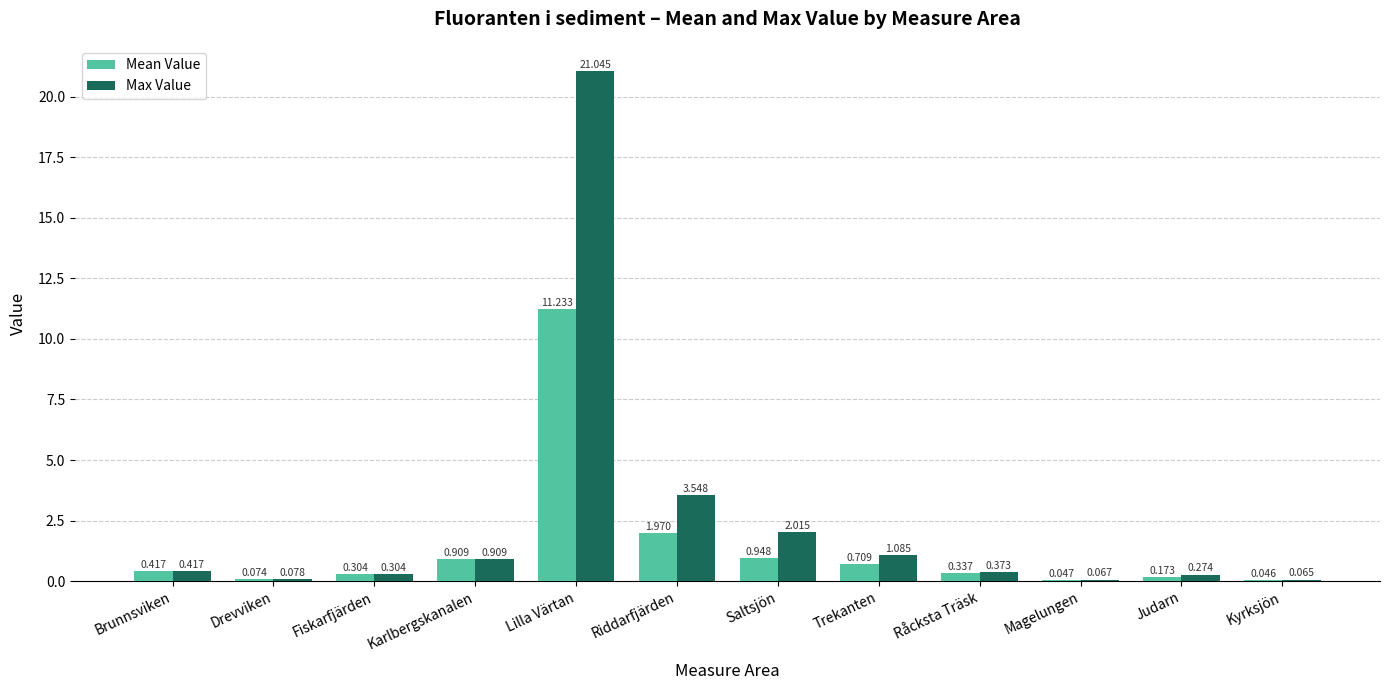

At which category is the sum across all series the highest?

Lilla Värtan